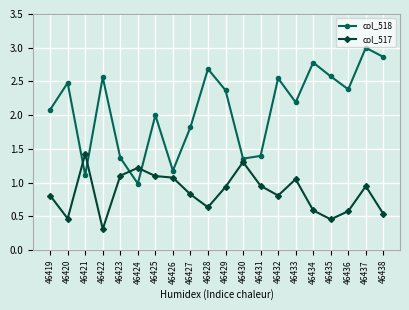

How many lines are shown in the chart?

2